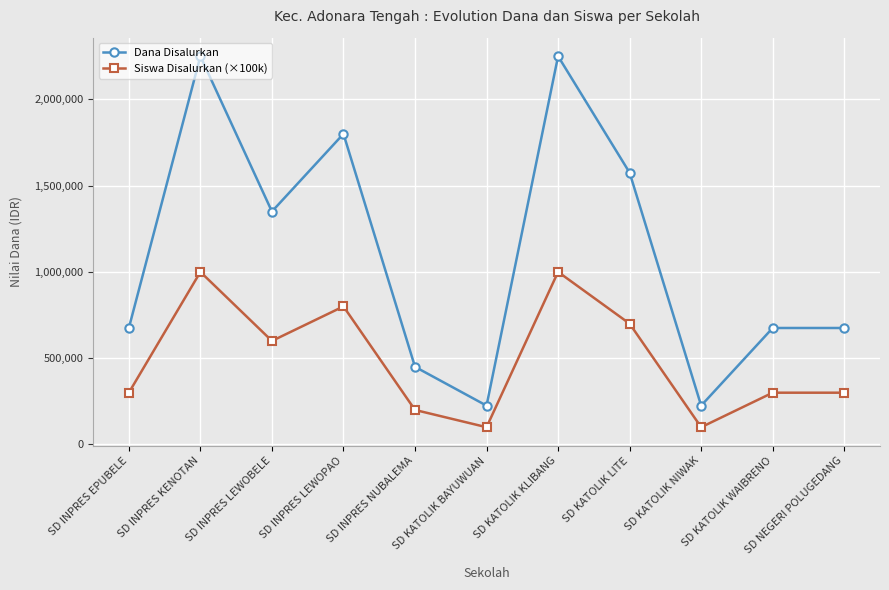

Which series changed the most between SD KATOLIK KLIBANG and SD NEGERI POLUGEDANG?

Dana Disalurkan